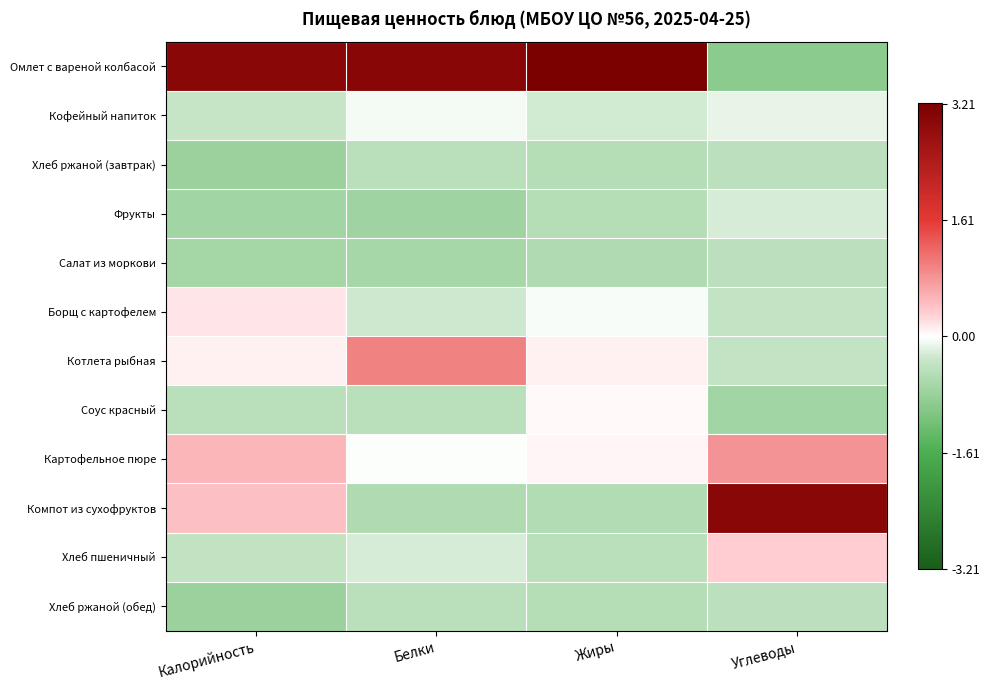

Which series has the largest total across all categories?

Омлет с вареной колбасой